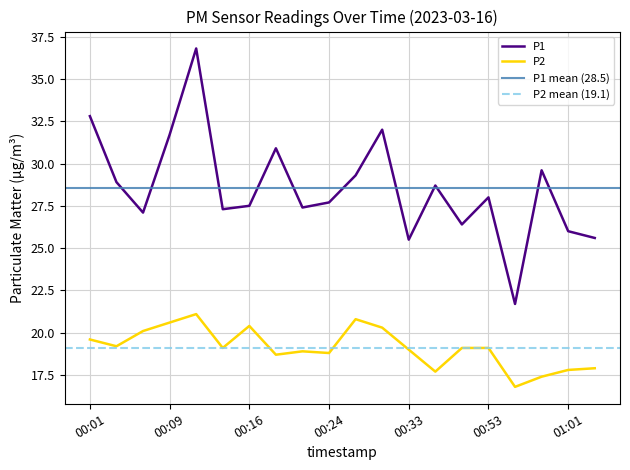

List the series in order of their overall mean, highest first.

P1, P2